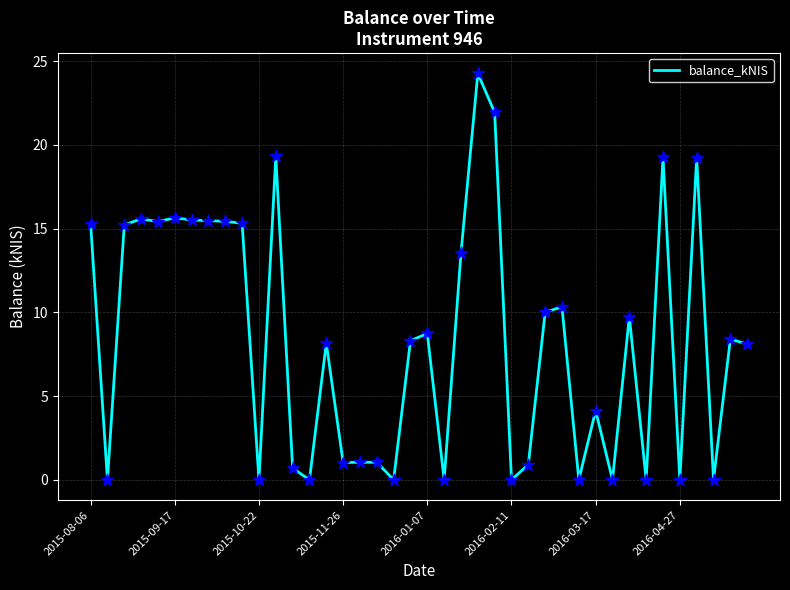

What is the greatest value displayed?

24.3